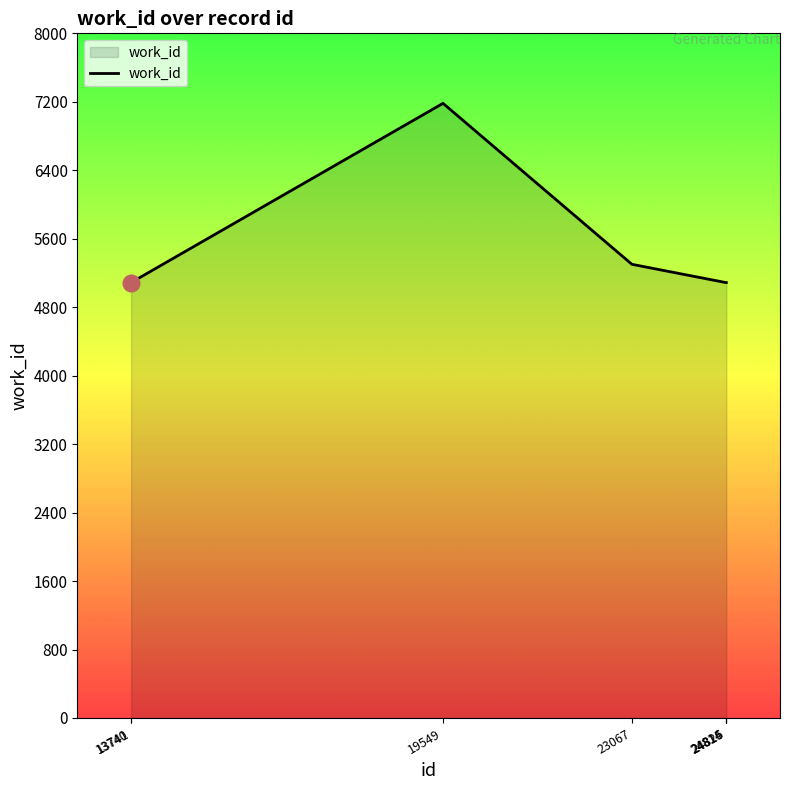

Reading right to left, what are all the values shown in this chart?

24825=5088	24816=5088	24814=5088	23067=5301	19549=7182	13741=5088	13740=5088